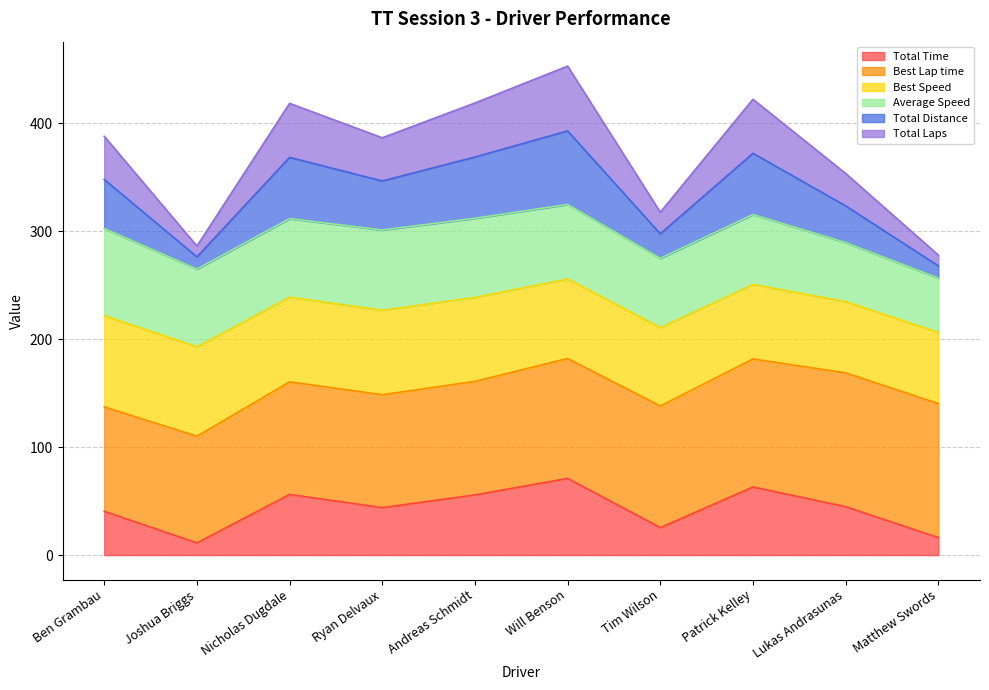

Which label corresponds to the smallest value in the chart?

Joshua Briggs